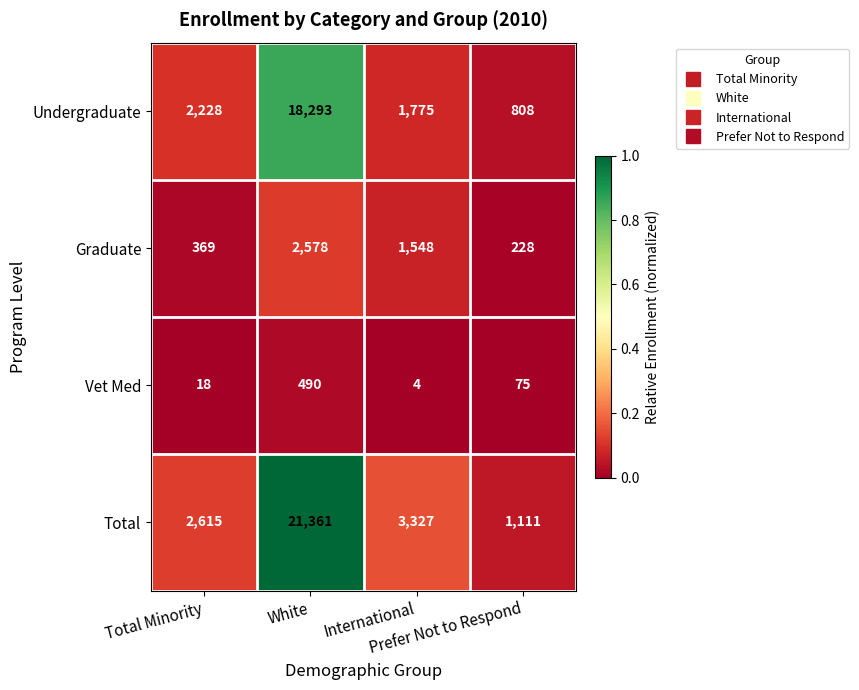

What is the total value across all series at White?

42722